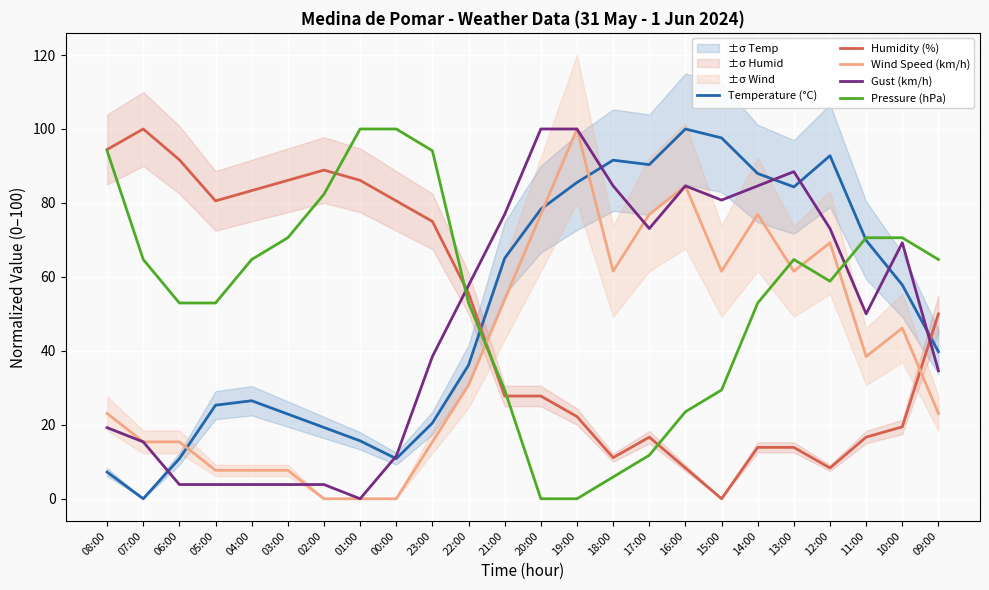

Rank the series at 20:00 from highest to lowest value.

Gust (km/h), Temperature (°C), Wind Speed (km/h), Humidity (%), Pressure (hPa)